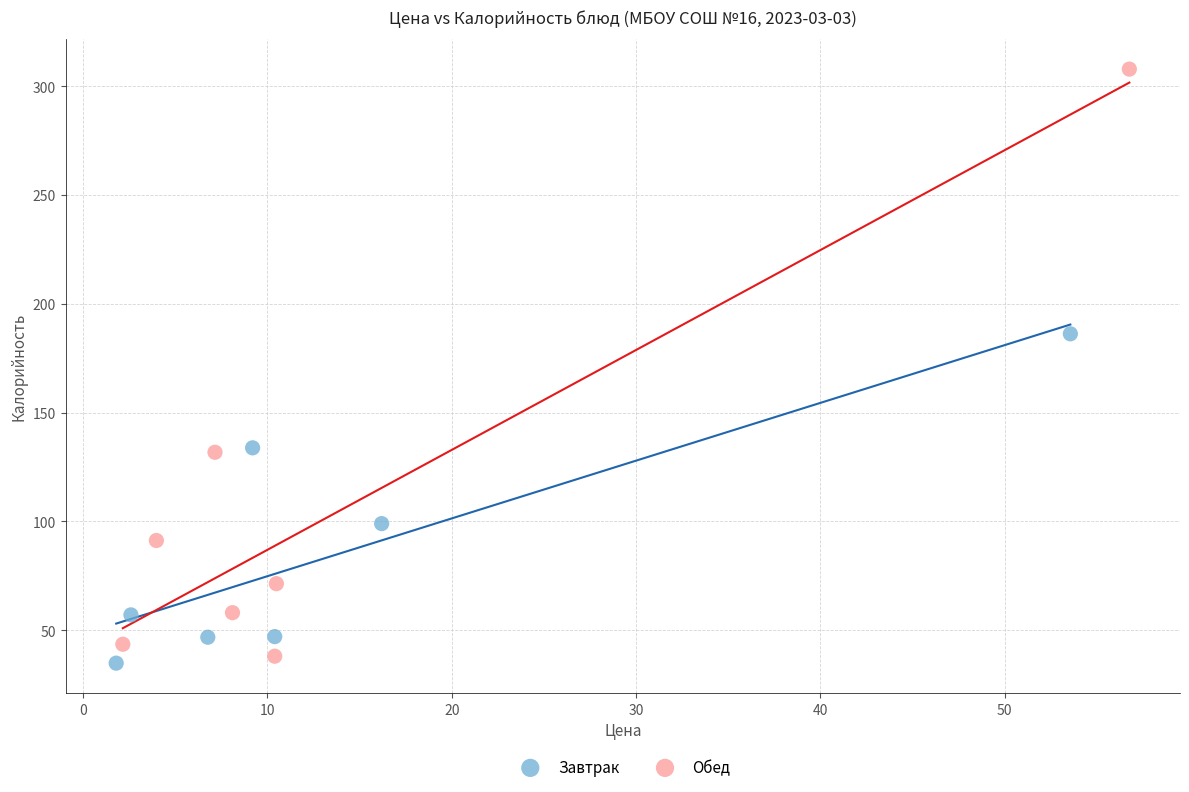

Which series has the widest spread of Y values?

Обед